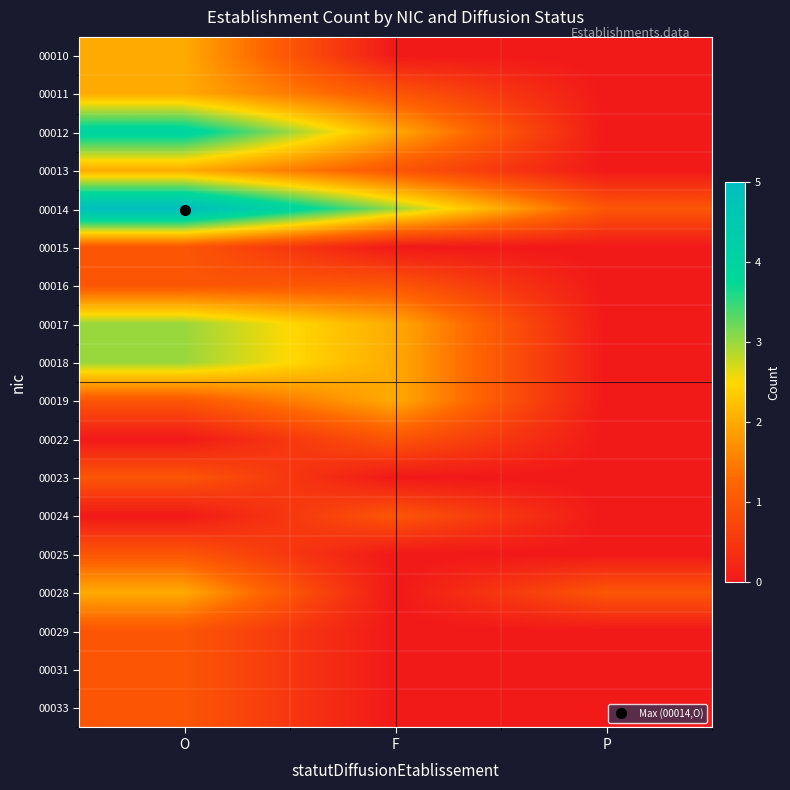

Reading left to right, transcribe all the data shown in this chart.

00010: O=2	F=0	P=0
00011: O=2	F=1	P=0
00012: O=4	F=2	P=0
00013: O=2	F=1	P=0
00014: O=5	F=3	P=1
00015: O=1	F=0	P=0
00016: O=1	F=1	P=0
00017: O=3	F=2	P=0
00018: O=3	F=2	P=0
00019: O=1	F=2	P=0
00022: O=0	F=1	P=0
00023: O=1	F=0	P=0
00024: O=0	F=1	P=0
00025: O=1	F=0	P=0
00028: O=2	F=0	P=1
00029: O=1	F=0	P=0
00031: O=1	F=0	P=0
00033: O=1	F=0	P=0